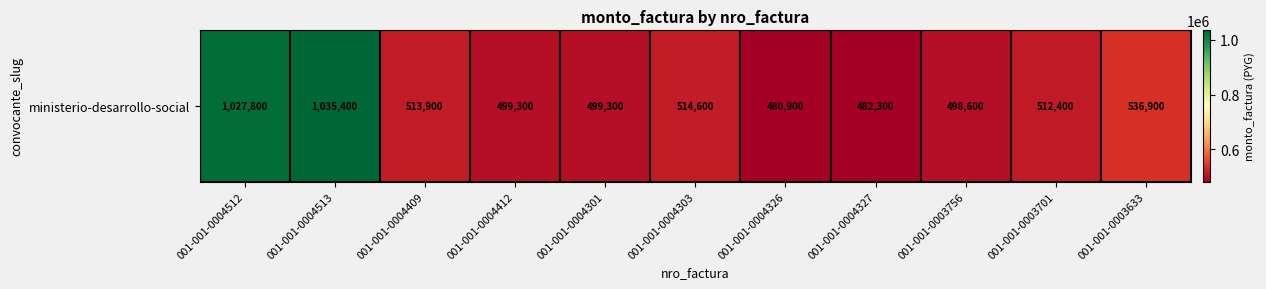

Where does the data first go above 512400?

001-001-0004512